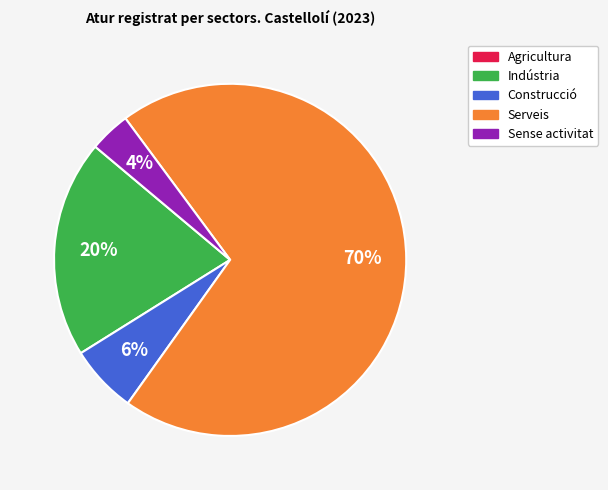

What is the largest slice in the pie chart?

Serveis